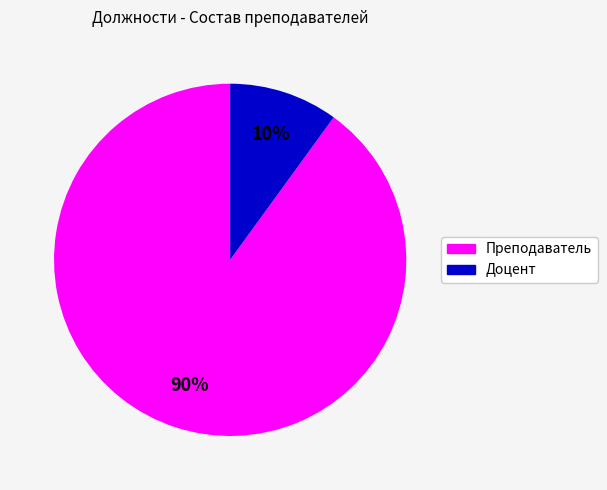

Is there any slice that represents more than half of the pie?

Yes